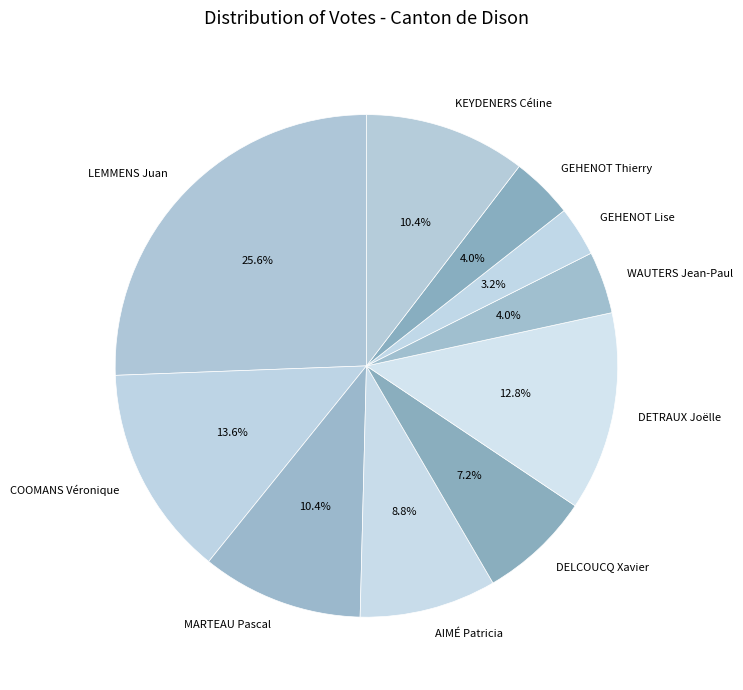

Which slice is the largest?

LEMMENS Juan